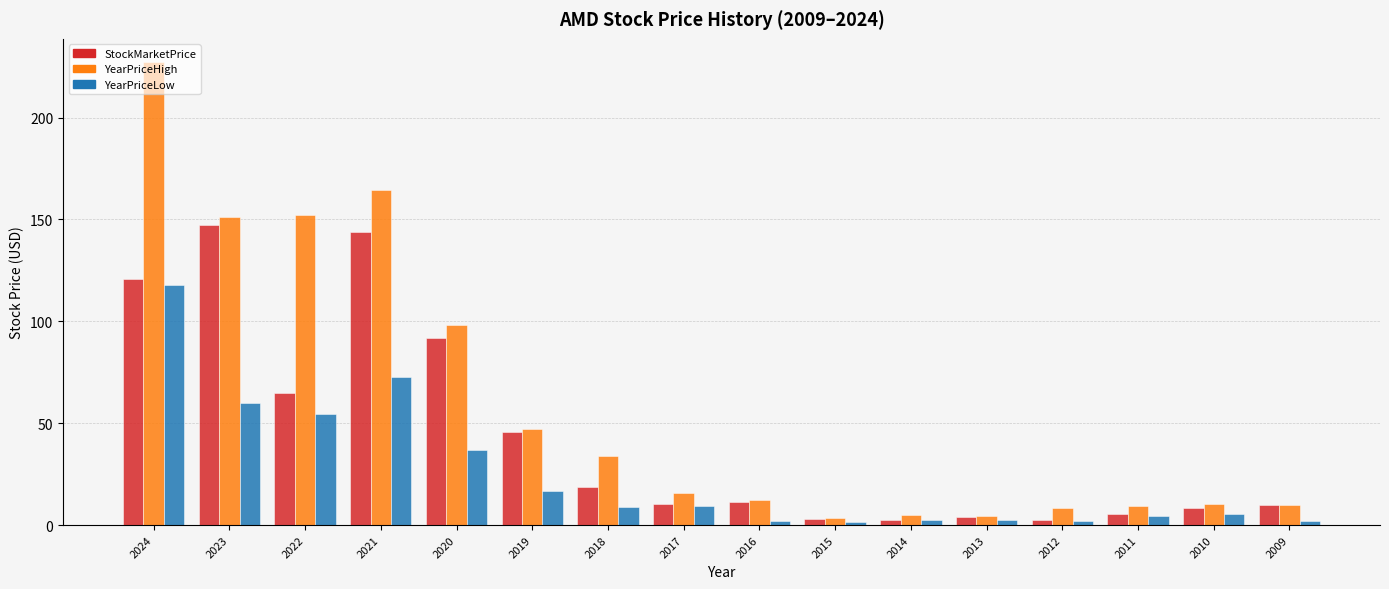

Which series has the largest range (max minus min)?

YearPriceHigh